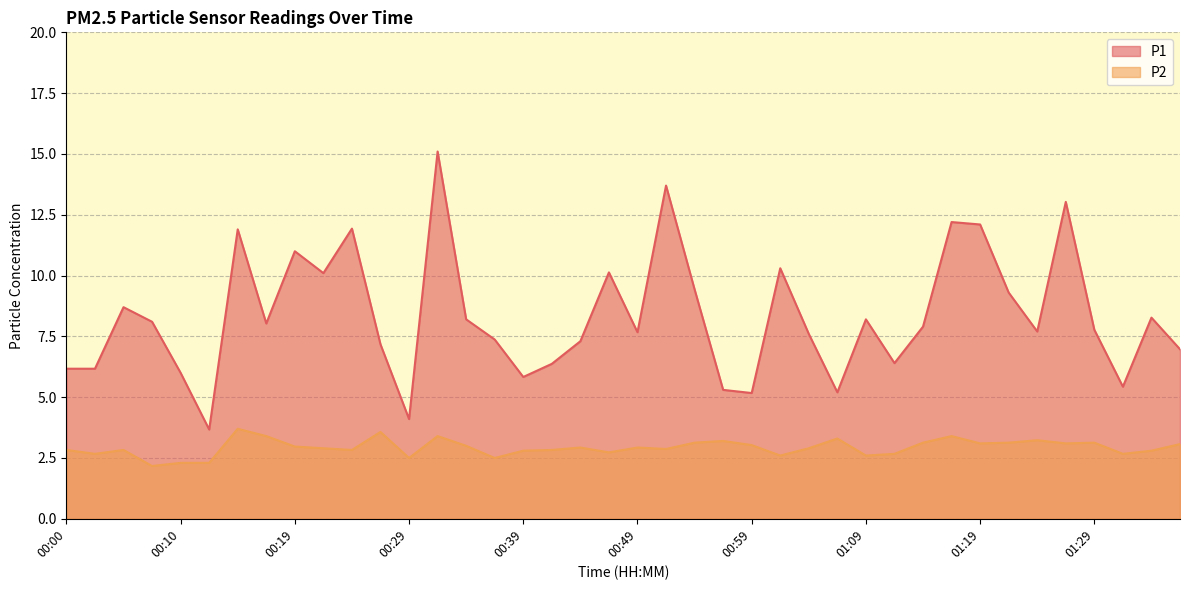

What is the average value of the P2 series?

2.9